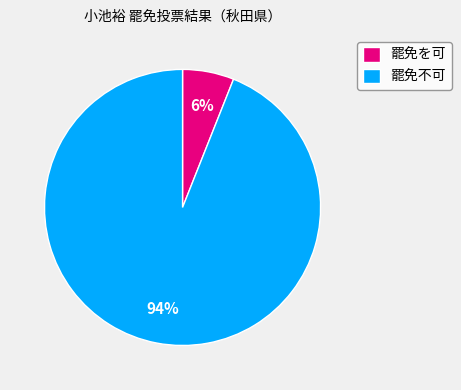

Count the number of slices in the pie.

2